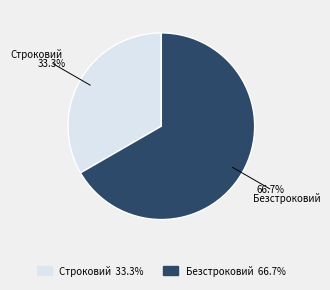

Is the sum of Безстроковий and Строковий greater than half?

Yes